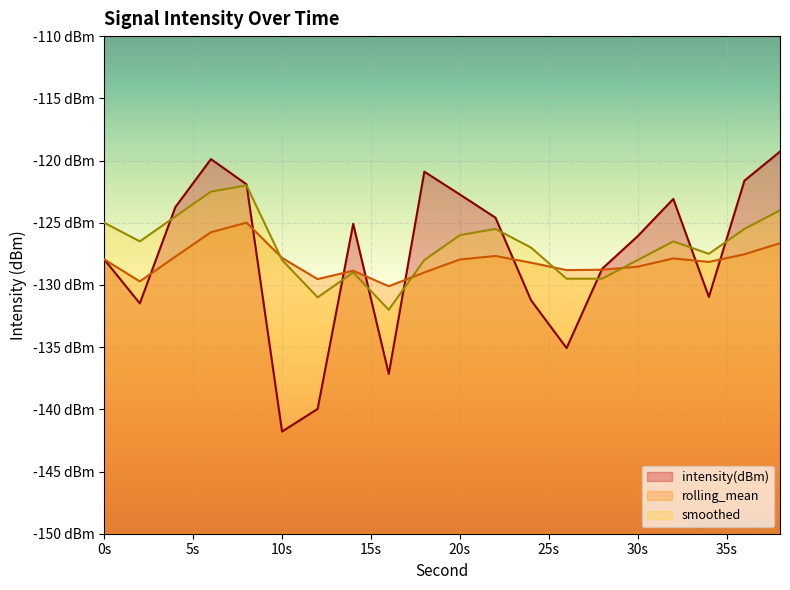

The intensity(dBm) series shows -119.9 at 6. True or false?

True